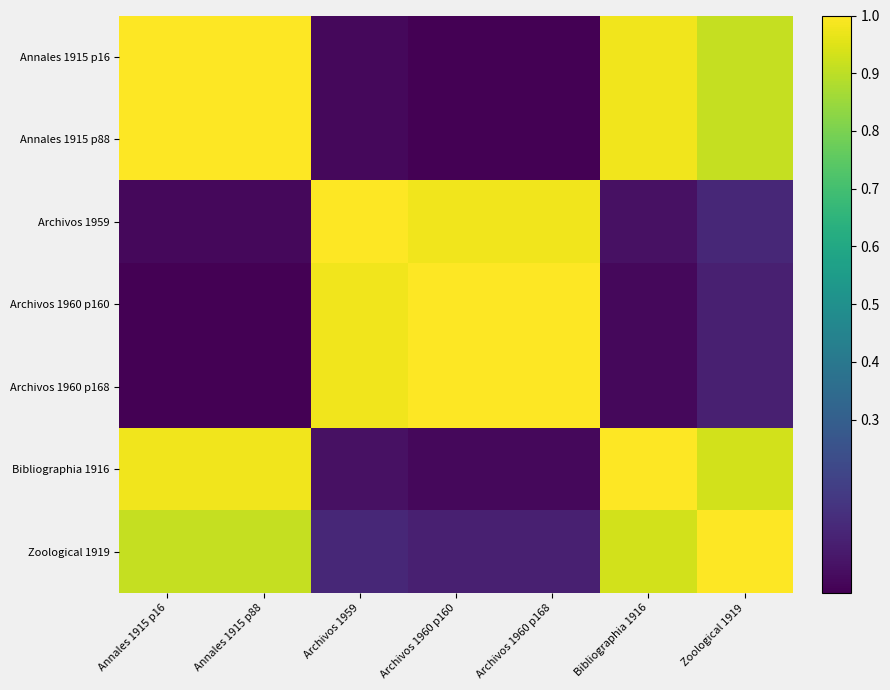

List the series in order of their peak value, highest first.

Annales 1915 p16, Annales 1915 p88, Archivos 1959, Archivos 1960 p160, Archivos 1960 p168, Bibliographia 1916, Zoological 1919